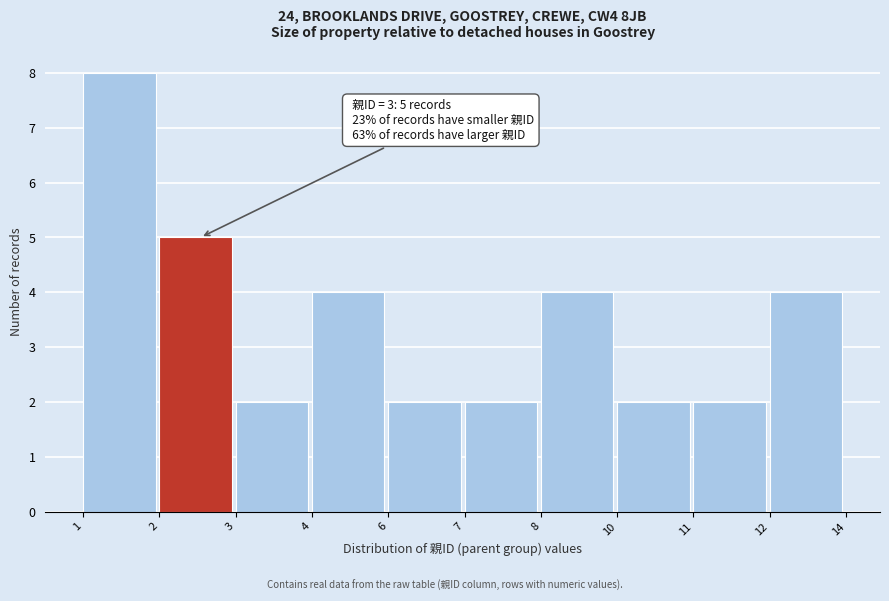

Reading left to right, what are all the values shown in this chart?

1=8	2=5	3=2	4=4	6=2	7=2	8=4	10=2	11=2	12=4